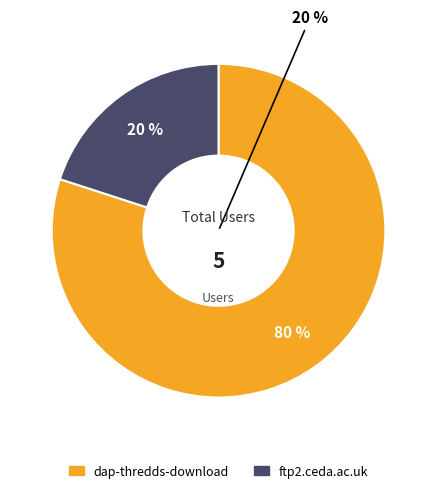

To the nearest percent, what is the average slice percentage?

50%